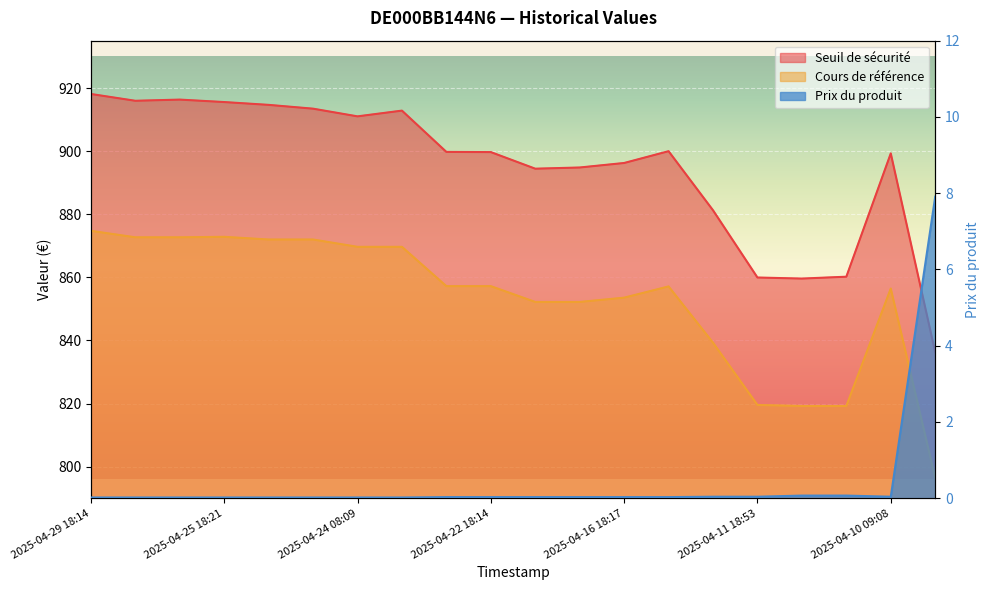

What is the difference between the second highest and second lowest values in the Prix du produit series?

0.1